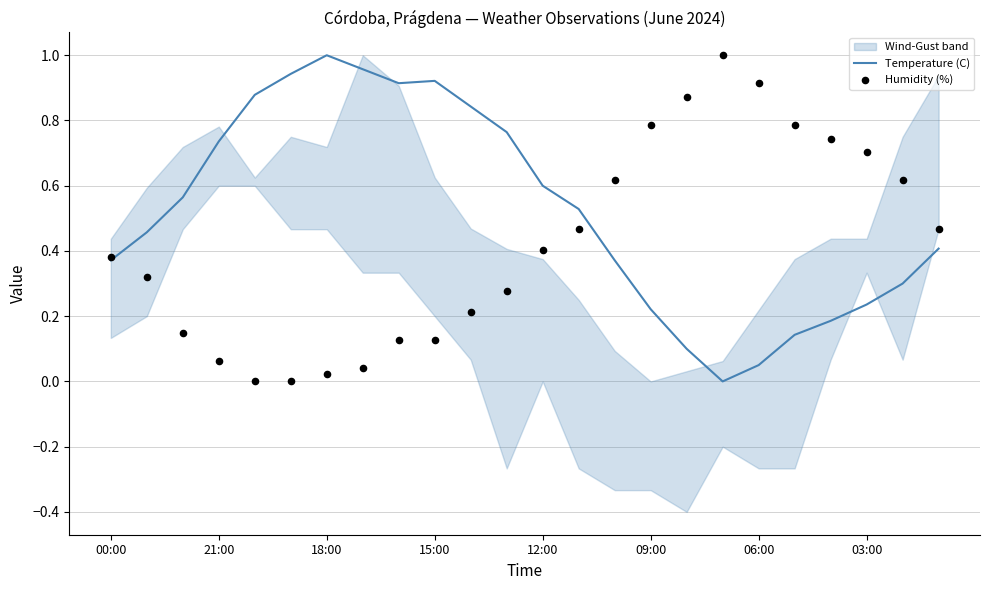

Is it true that Temperature (C) equals 1.1 at 21:00?

False